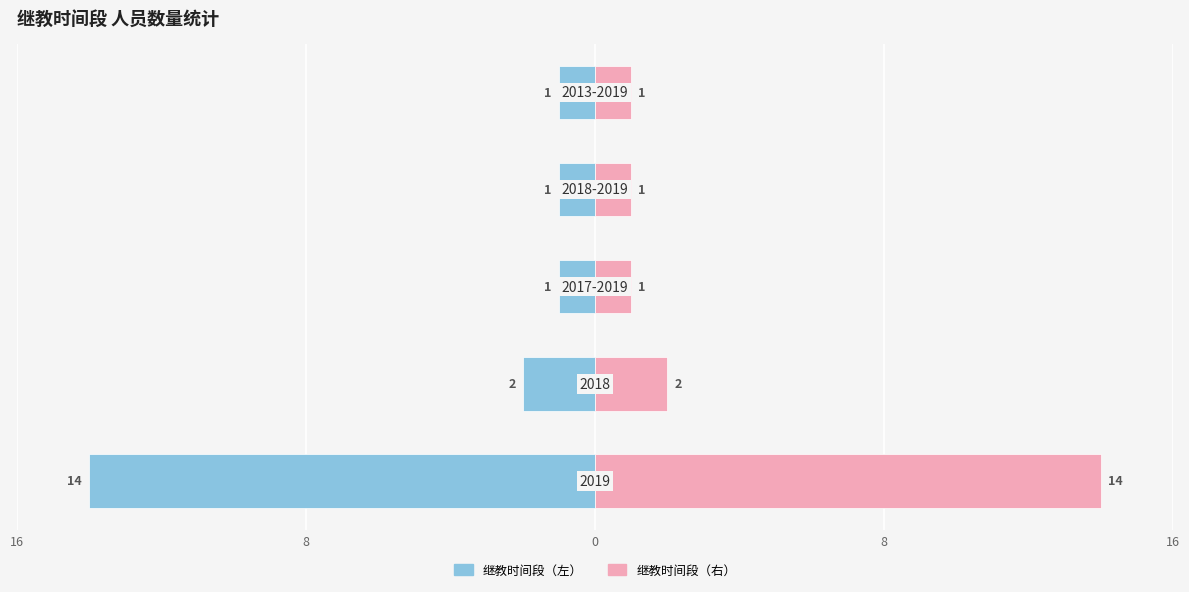

What are all the series names shown in the legend?

继教时间段（左）, 继教时间段（右）